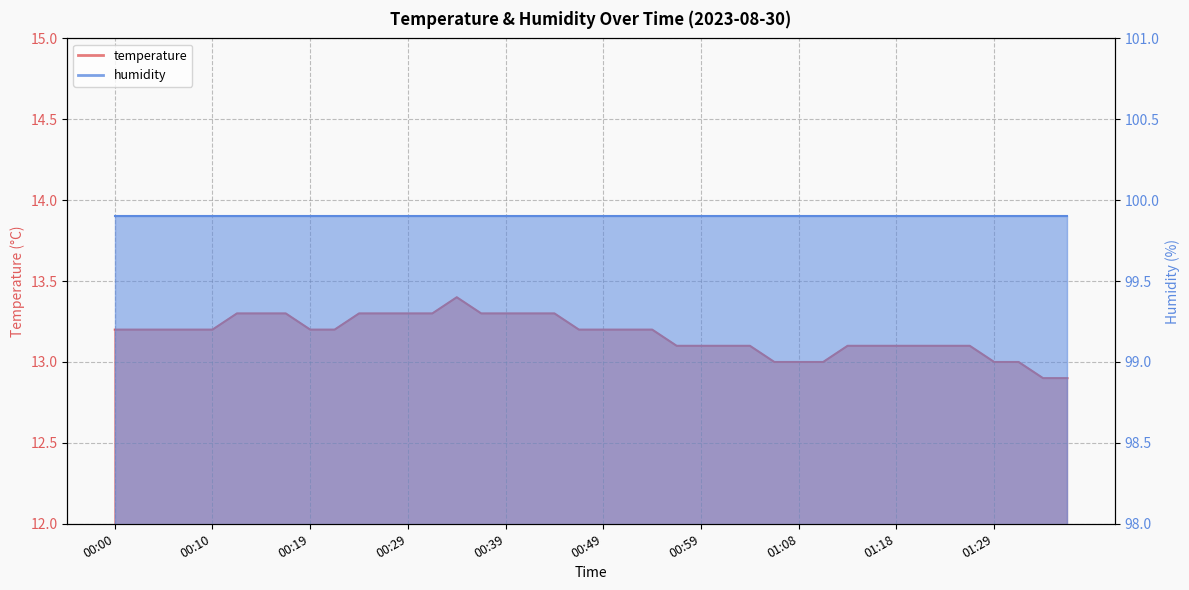

Where is the first local maximum?

00:34